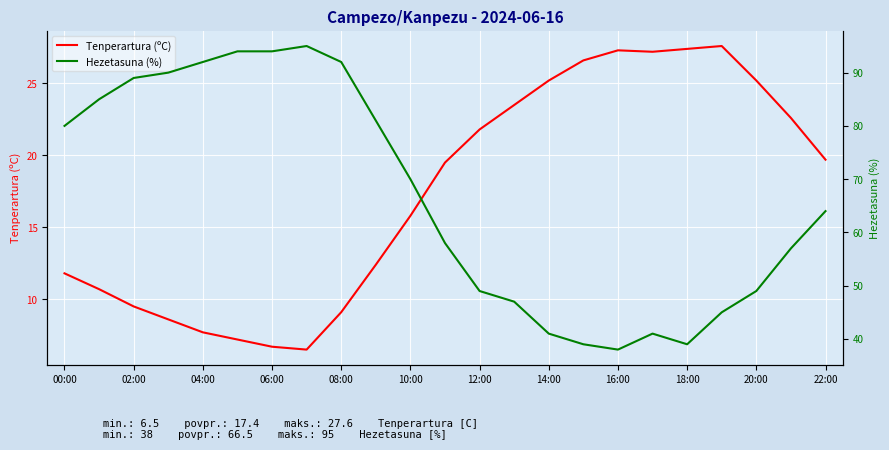

What are all the series names shown in the legend?

Tenperartura (ºC), Hezetasuna (%)